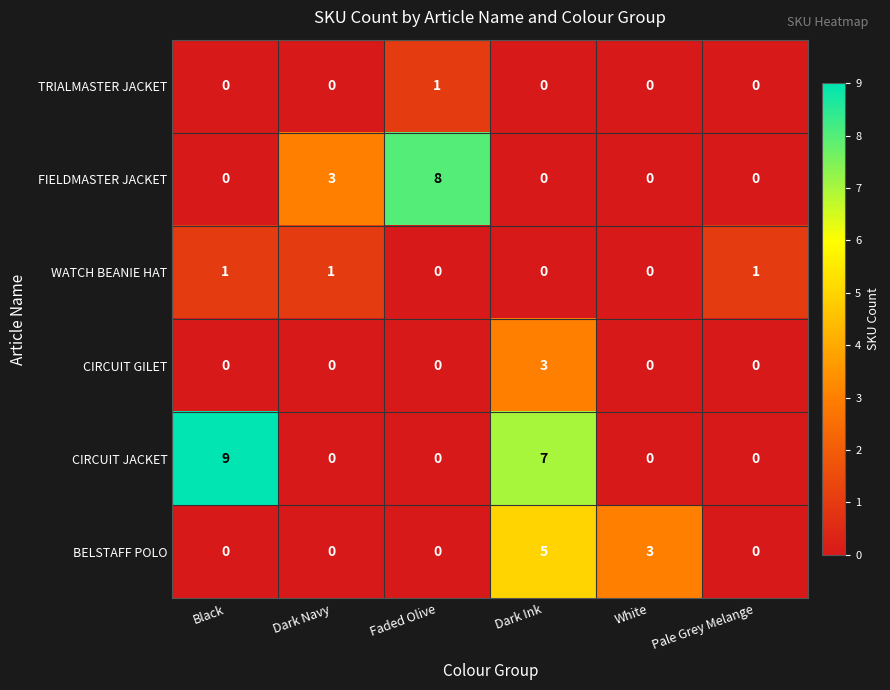

Which series has the largest range (max minus min)?

CIRCUIT JACKET